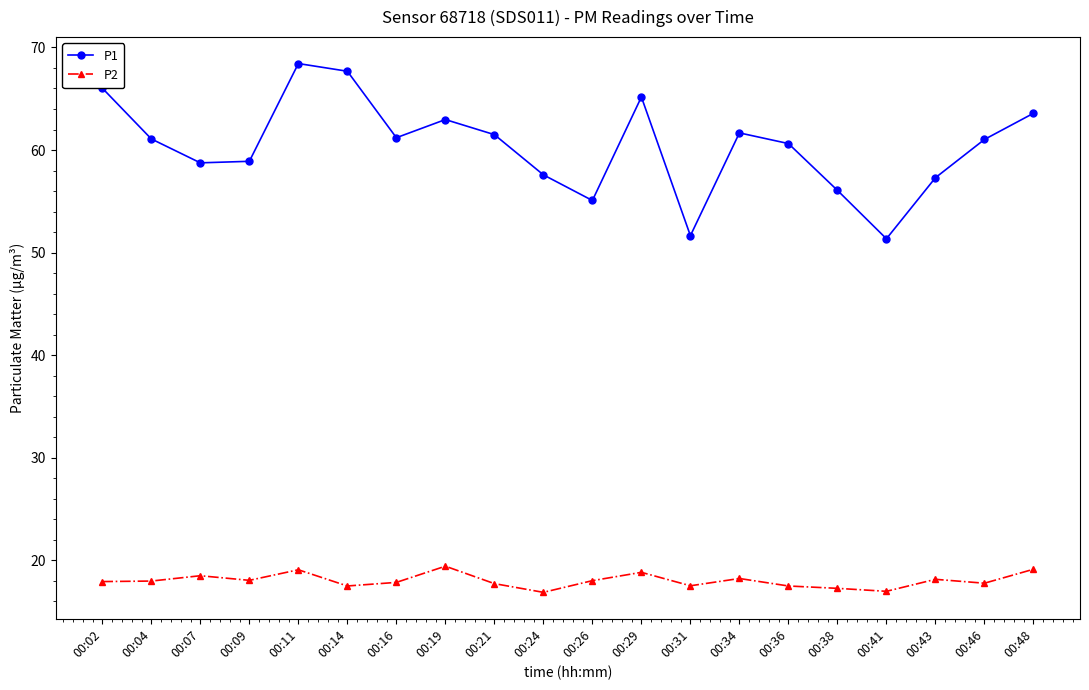

Which series has the largest range (max minus min)?

P1